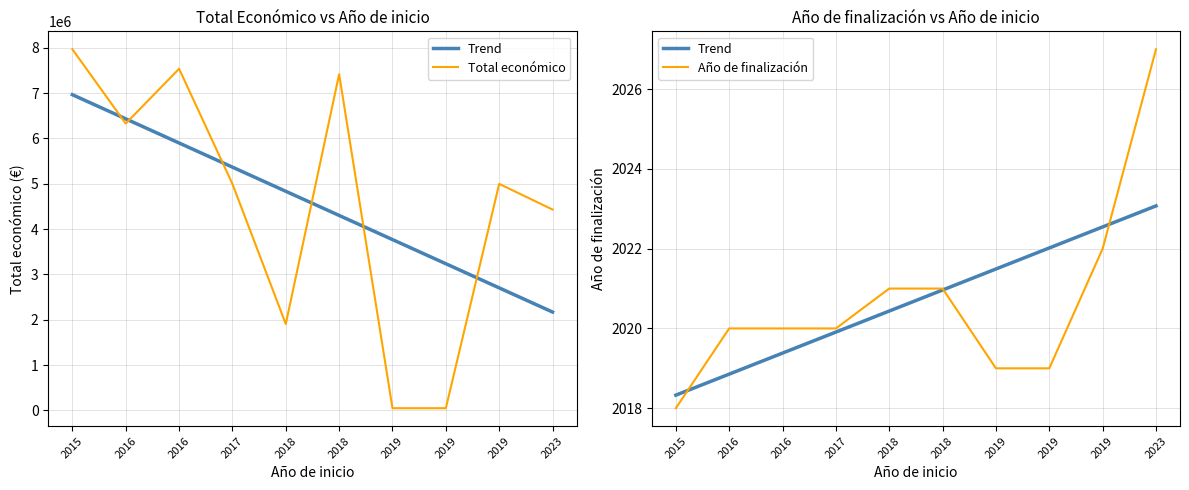

True or false: Total económico and Año de finalización cross at least once.

False